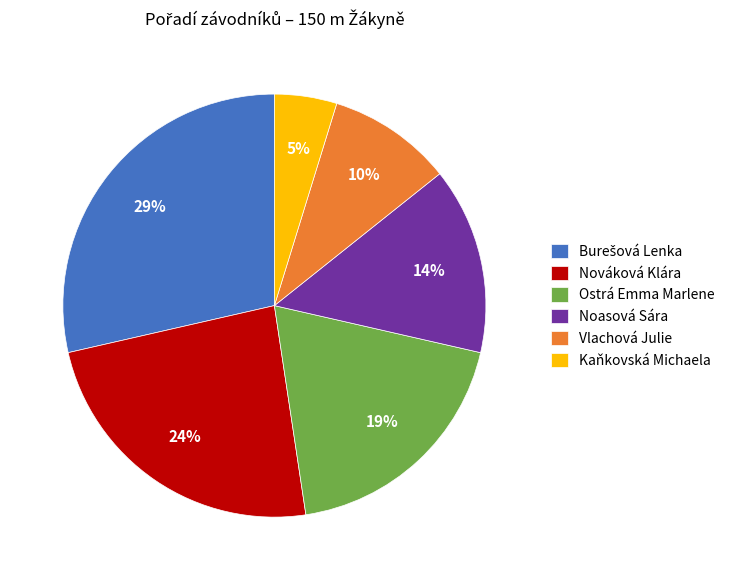

Does Noasová Sára represent more than half of the total?

No